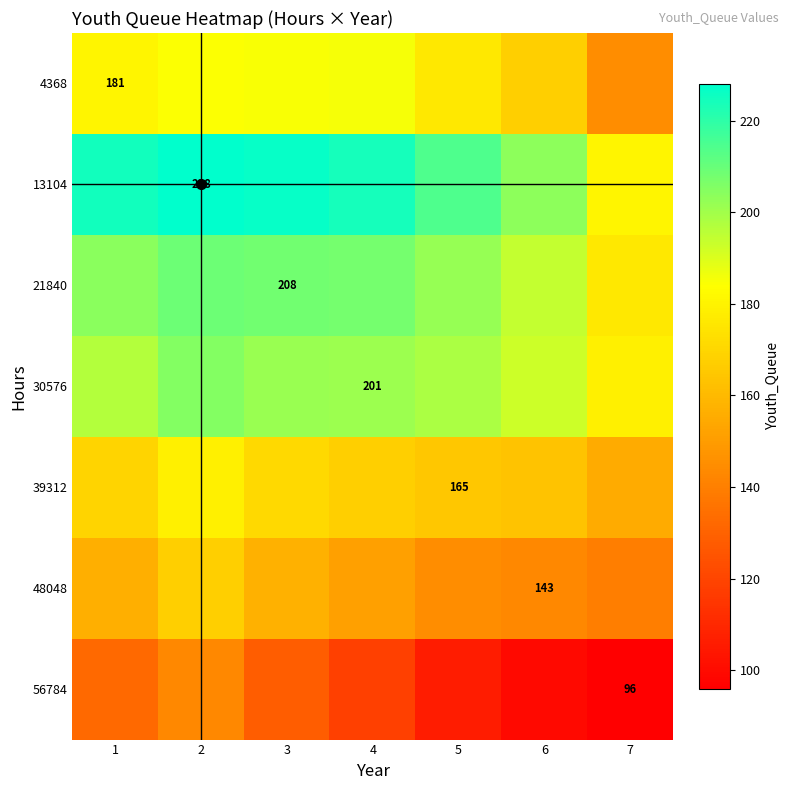

Which series has the largest total across all categories?

13104